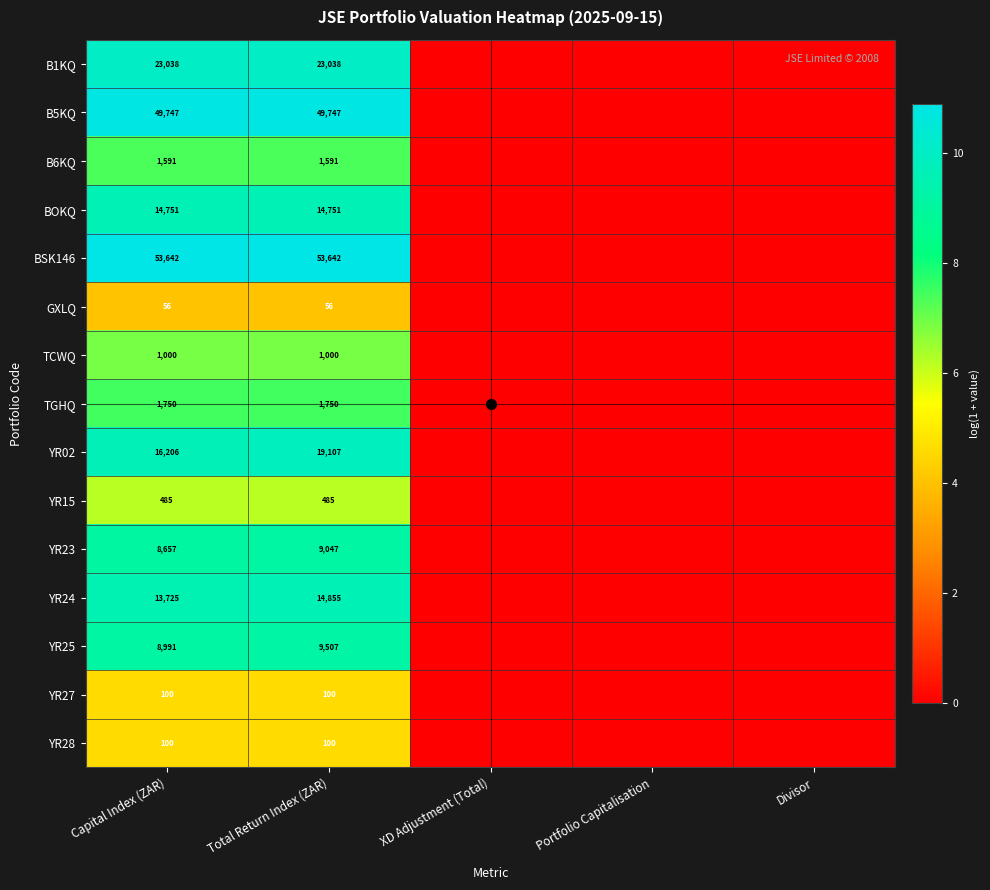

What is the total value across all series at Capital Index (ZAR)?

193839